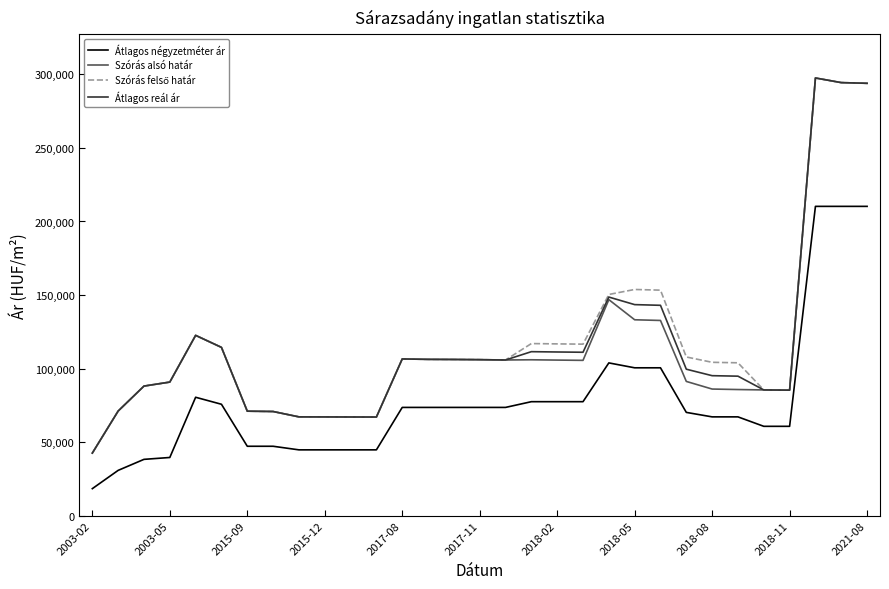

True or false: Szórás alsó határ and Átlagos négyzetméter ár intersect in this chart.

False